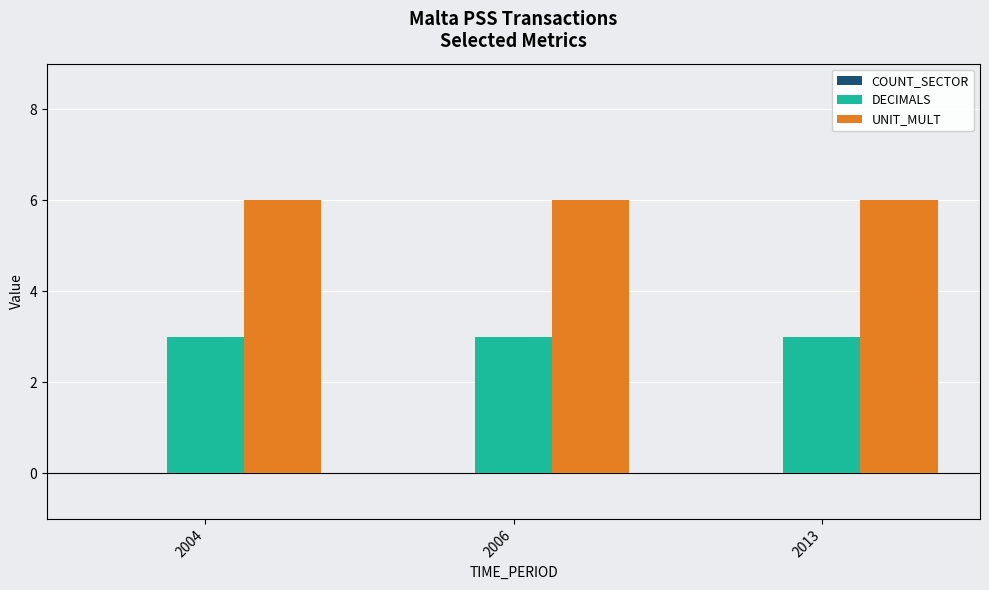

What is the sum of the DECIMALS values at 2013 and 2006?

6